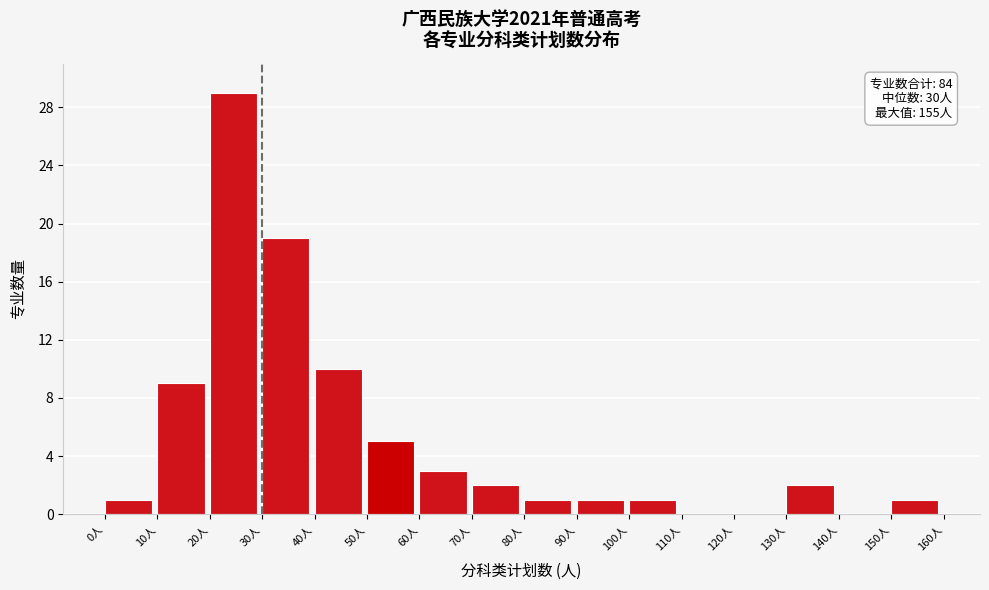

Which range on the x-axis has the tallest bar?

20 to 30